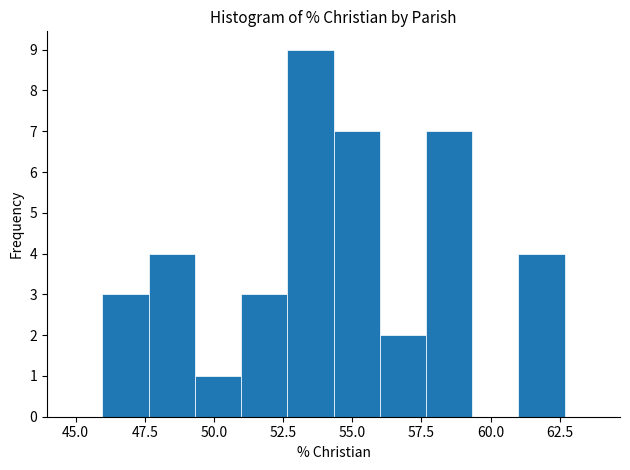

Around what value on the x-axis is the tallest bar? Give the approximate position of its centre, as read against the axis.

53.5